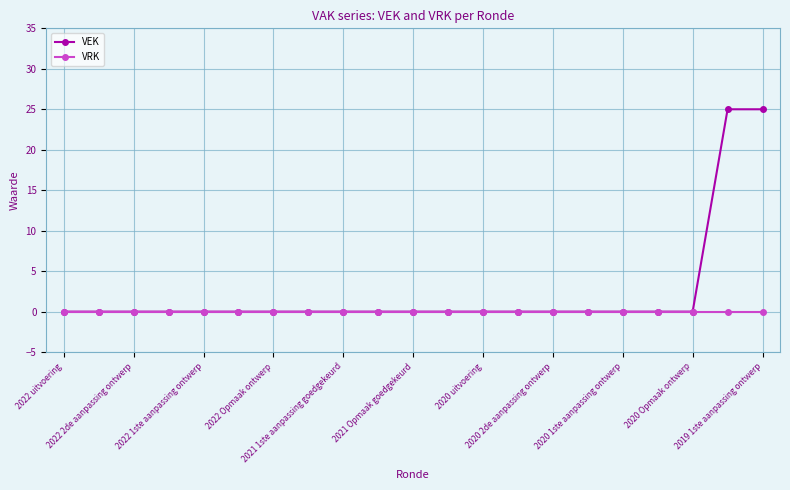

What is the maximum value shown in the chart?

25